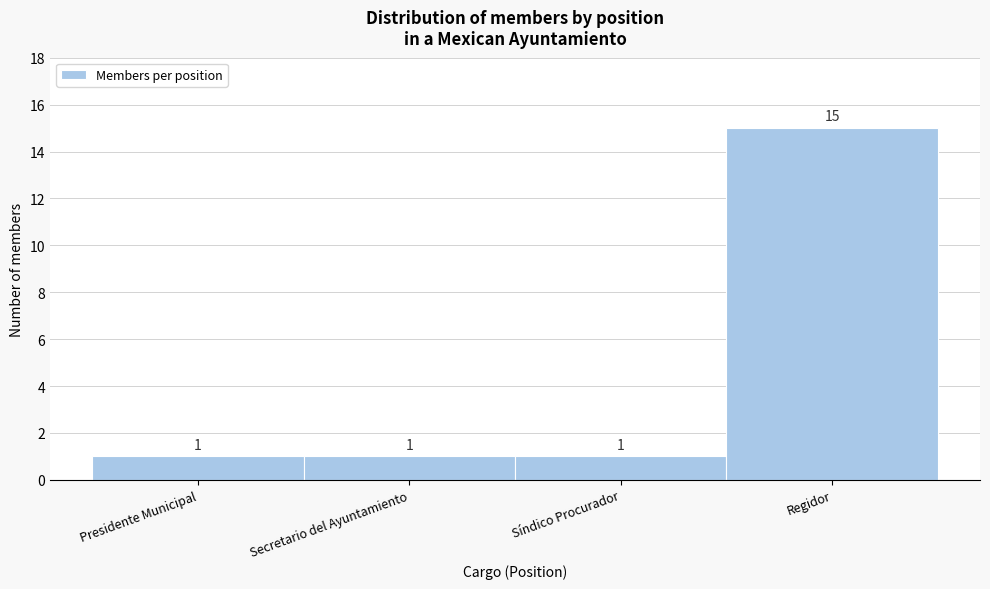

Reading left to right, what are all the values shown in this chart?

Presidente Municipal=1	Secretario del Ayuntamiento=1	Síndico Procurador=1	Regidor=15